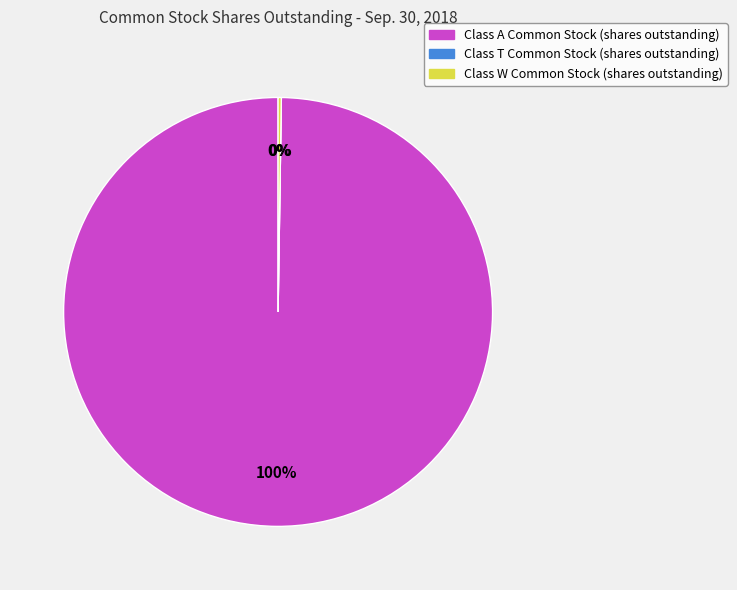

What percentage is the Class A Common Stock (shares outstanding) slice, to the nearest percent?

100%